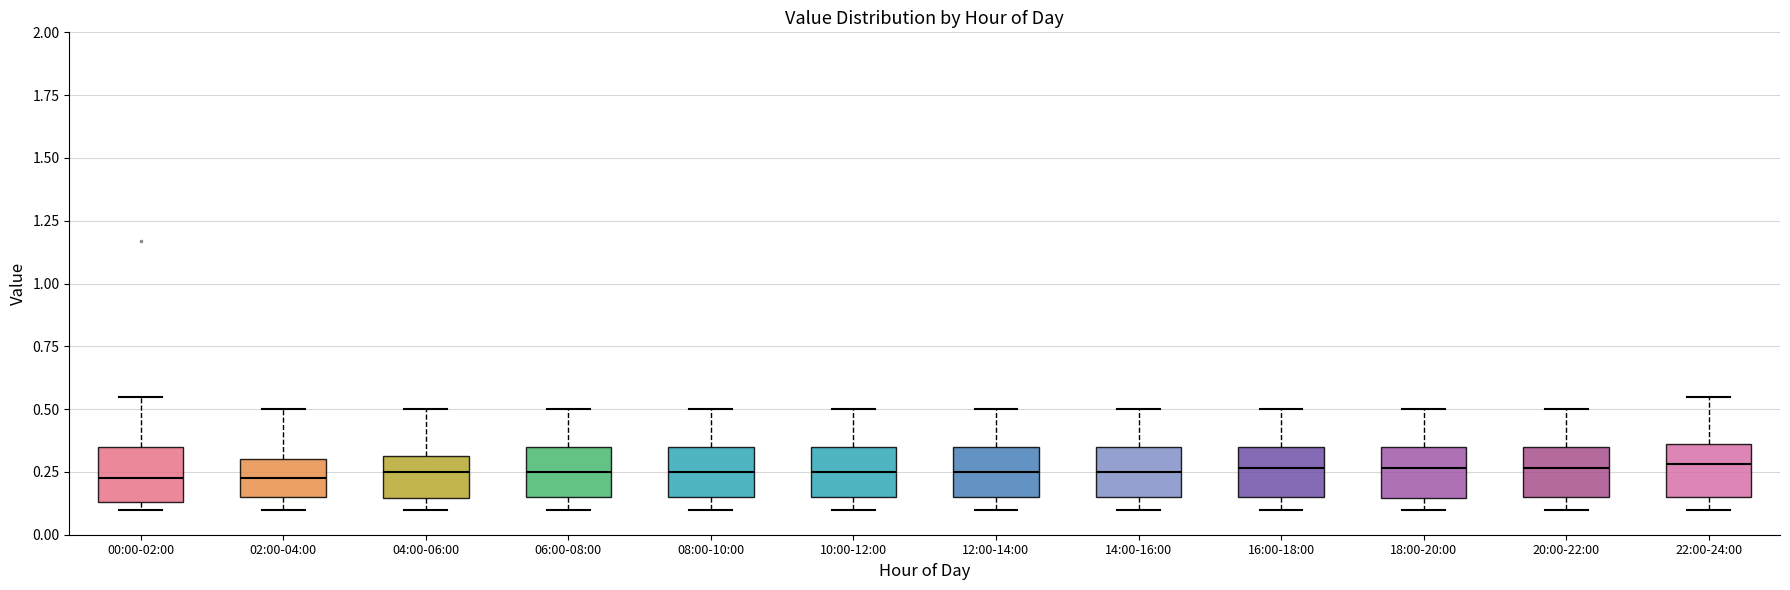

Reading left to right, read every box against the y-axis: the position of its median line, the range the box covers, and the ends of its whiskers. The values are not printed on the chart, so give them approximately, as read against the axis.

00:00-02:00: median 0.25, box 0.15 to 0.35, whiskers 0.10 to 0.55
02:00-04:00: median 0.25, box 0.15 to 0.30, whiskers 0.10 to 0.50
04:00-06:00: median 0.25, box 0.15 to 0.30, whiskers 0.10 to 0.50
06:00-08:00: median 0.25, box 0.15 to 0.35, whiskers 0.10 to 0.50
08:00-10:00: median 0.25, box 0.15 to 0.35, whiskers 0.10 to 0.50
10:00-12:00: median 0.25, box 0.15 to 0.35, whiskers 0.10 to 0.50
12:00-14:00: median 0.25, box 0.15 to 0.35, whiskers 0.10 to 0.50
14:00-16:00: median 0.25, box 0.15 to 0.35, whiskers 0.10 to 0.50
16:00-18:00: median 0.25, box 0.15 to 0.35, whiskers 0.10 to 0.50
18:00-20:00: median 0.25, box 0.15 to 0.35, whiskers 0.10 to 0.50
20:00-22:00: median 0.25, box 0.15 to 0.35, whiskers 0.10 to 0.50
22:00-24:00: median 0.30, box 0.15 to 0.35, whiskers 0.10 to 0.55